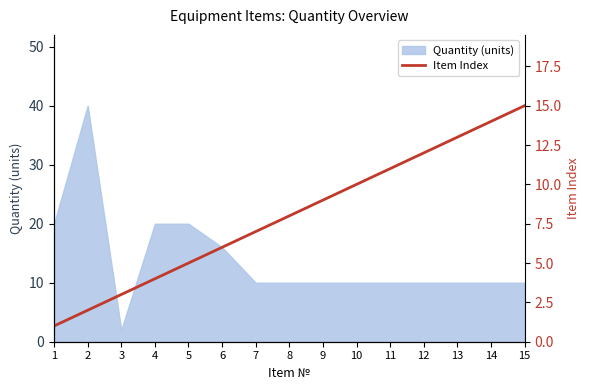

True or false: the data shows 7 at 7.

True